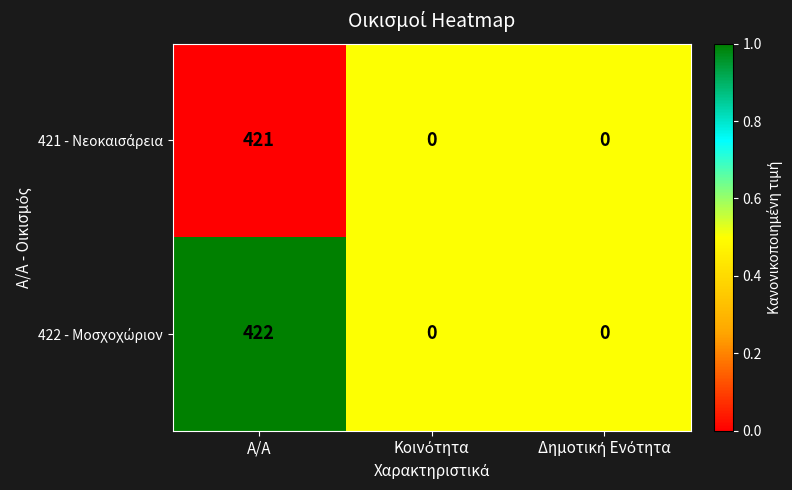

What is the maximum value shown in the chart?

422